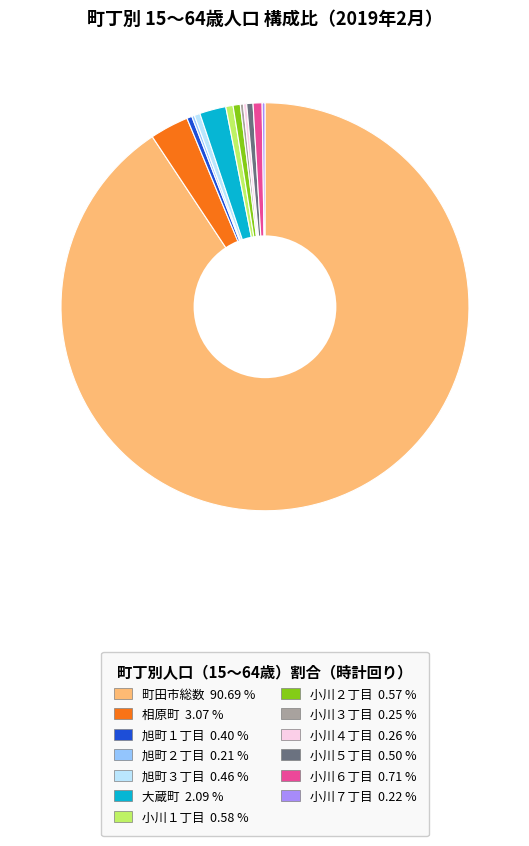

The 小川５丁目 slice represents 0% of the pie. True or false?

True